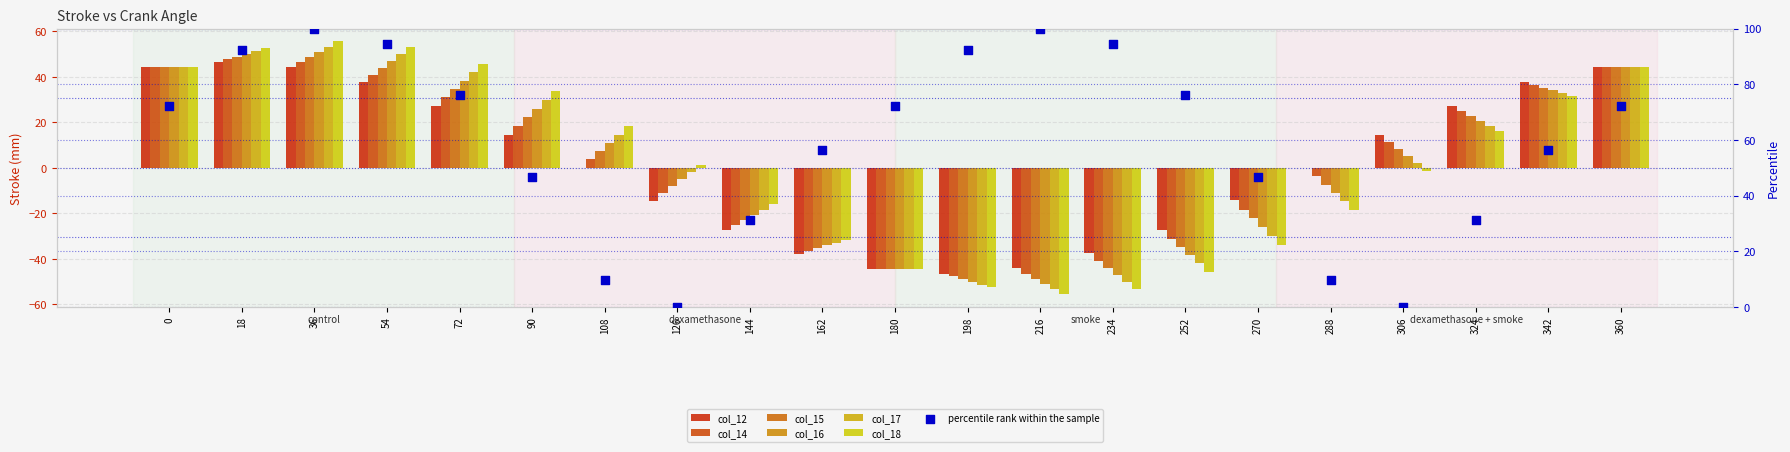

Is the value of col_14 at 36 greater than the value of col_15 at 288?

Yes